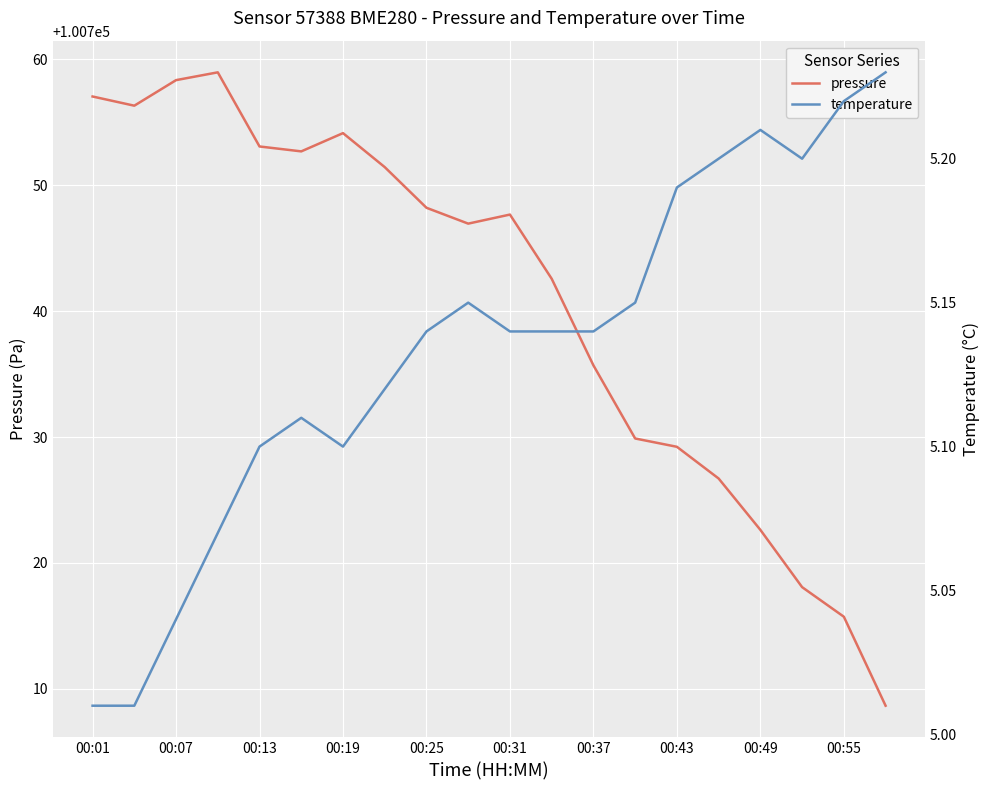

What is the minimum value for pressure?

100708.7